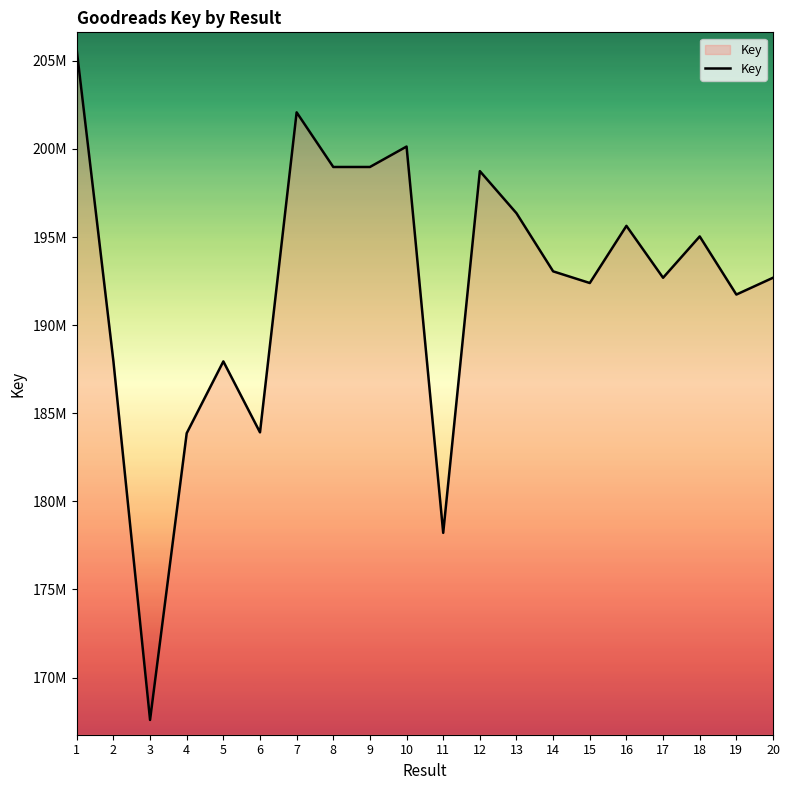

The chart shows a value of 195035207 at 18. True or false?

True